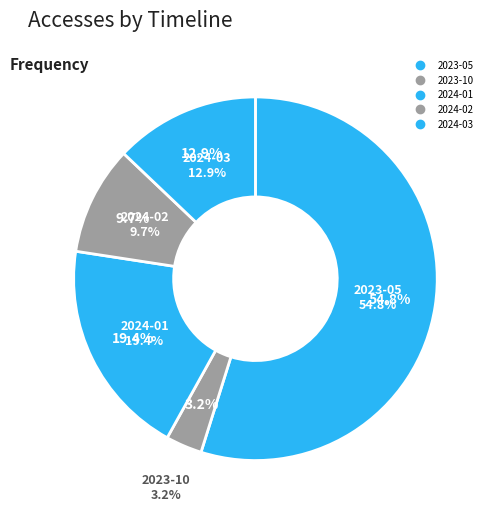

Count the number of slices in the pie.

5